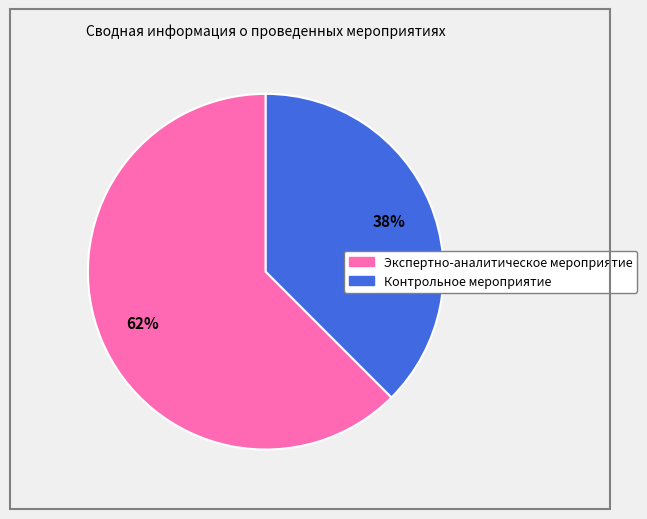

To the nearest percent, what portion does Экспертно-аналитическое мероприятие represent?

62%